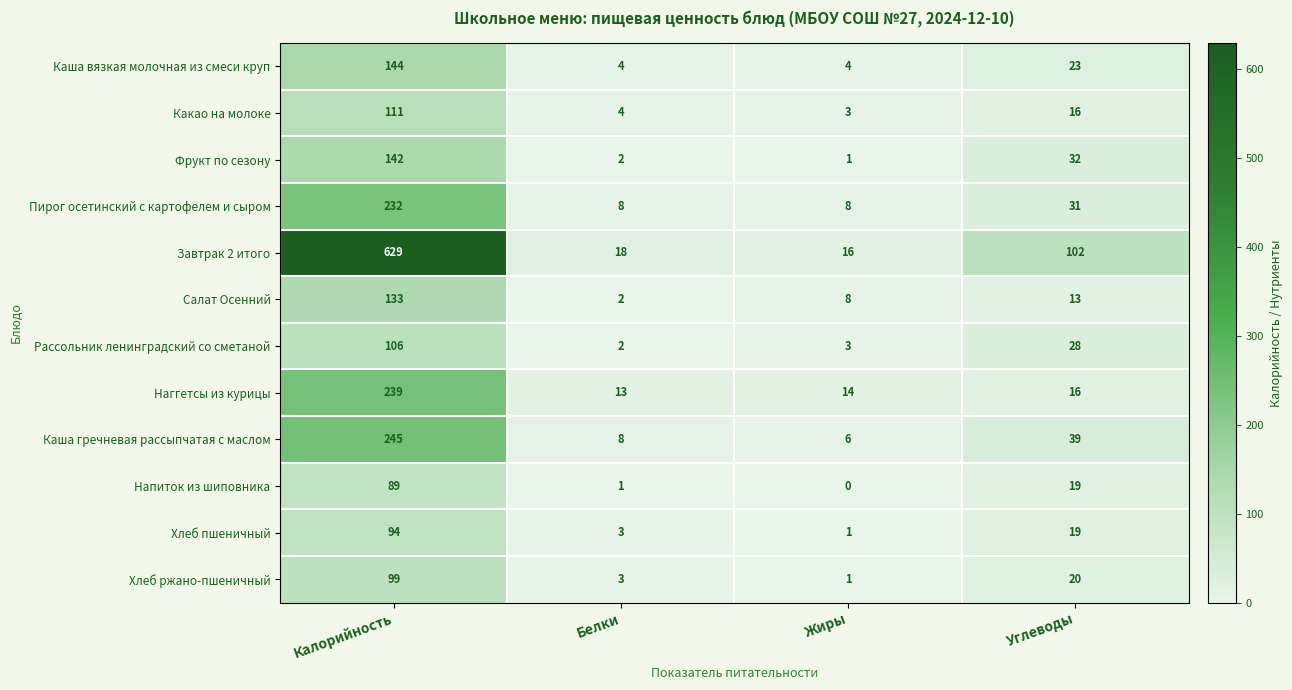

Which label corresponds to the smallest value in the chart?

Жиры